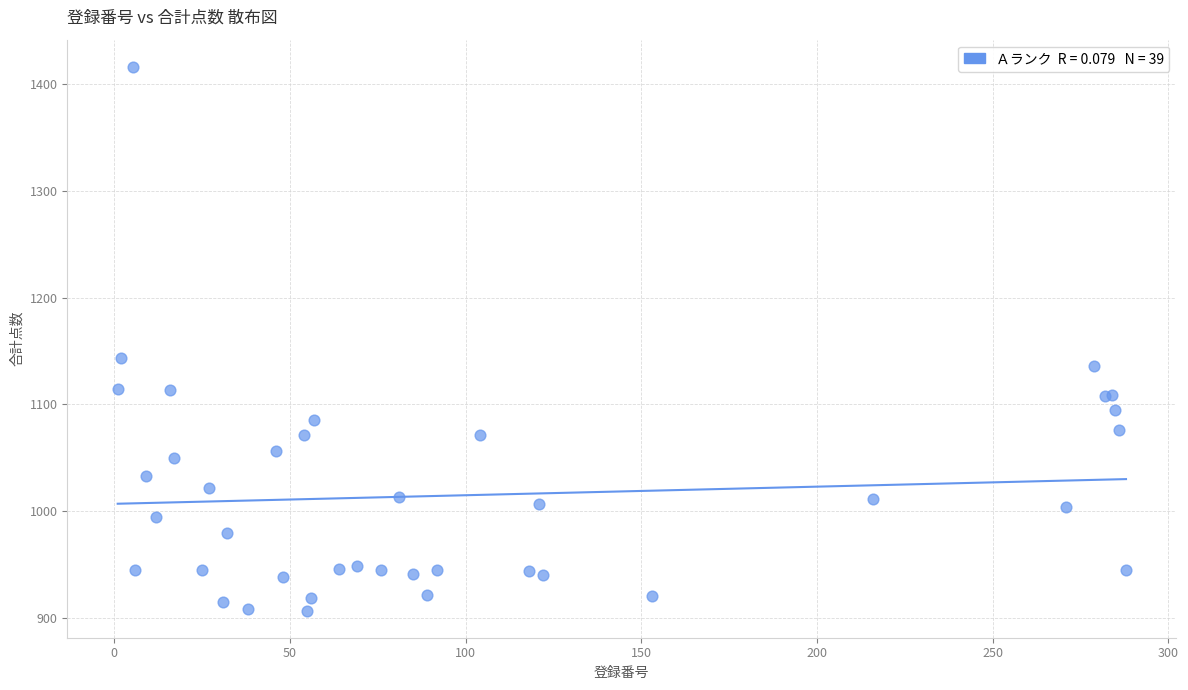

What Y value in the scatter plot is closest to 1161?

1143